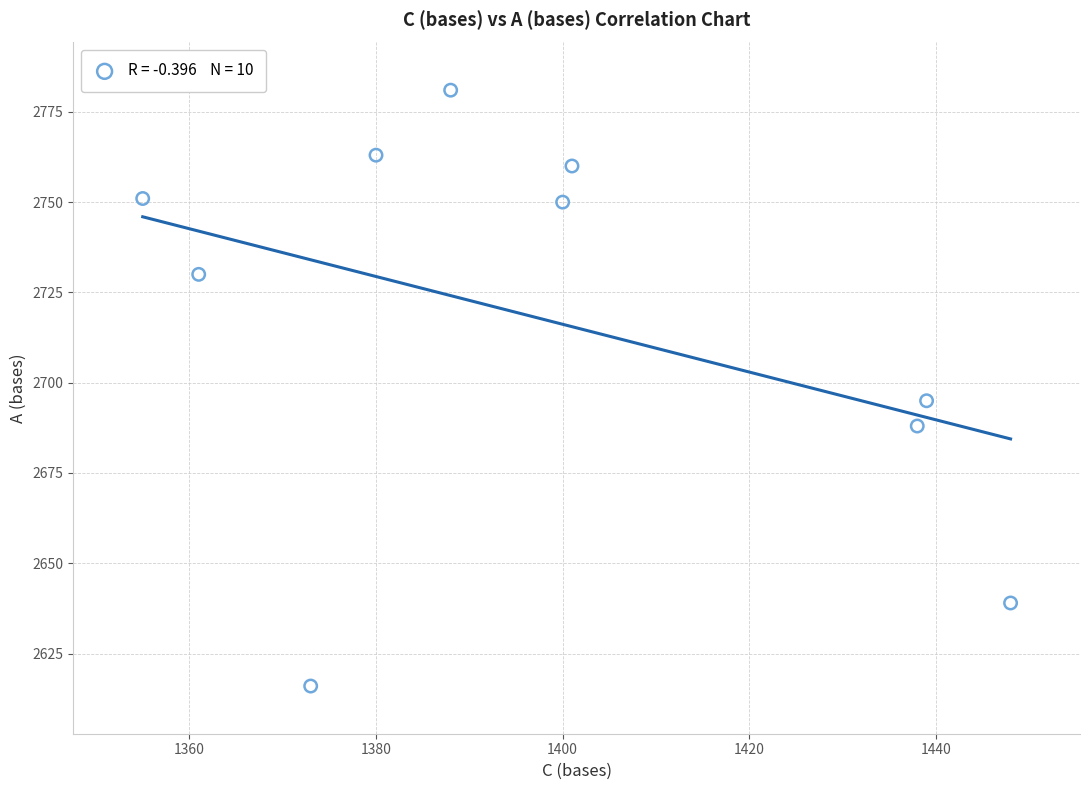

What is the average Y value?

2717